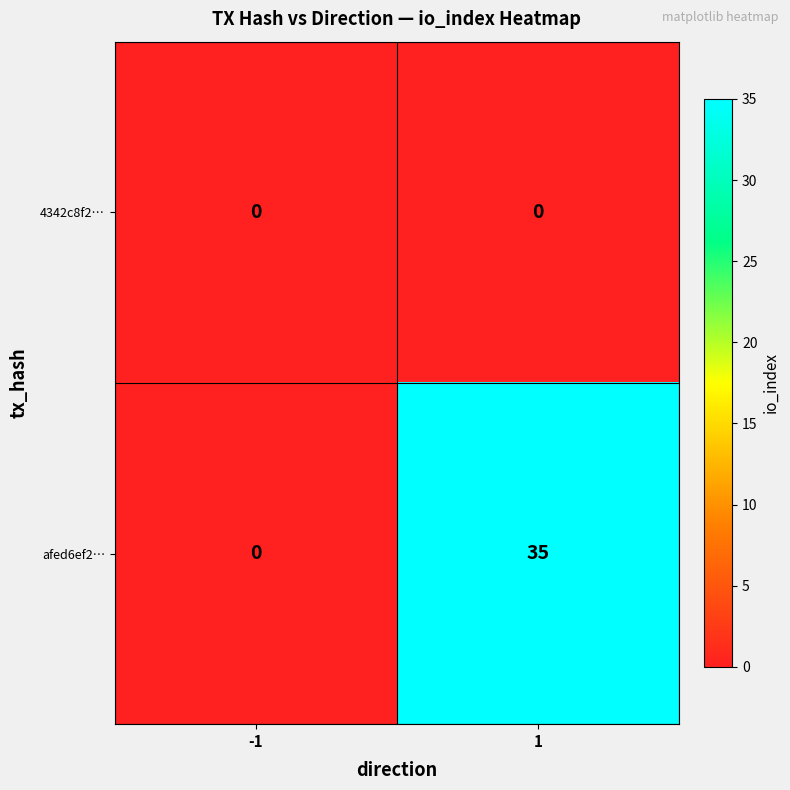

Which series changed the most between -1 and 1?

afed6ef2…